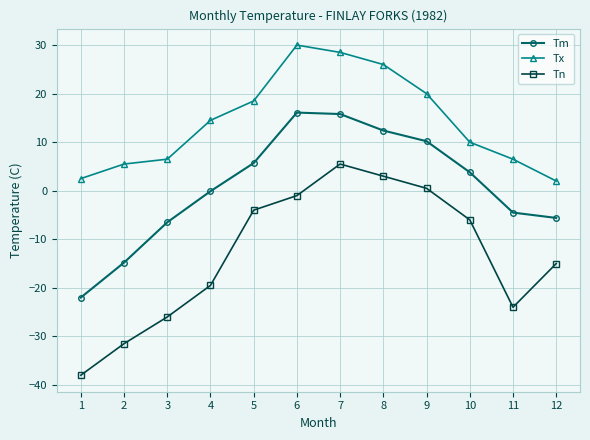

Rank the series at 1 from lowest to highest value.

Tn, Tm, Tx